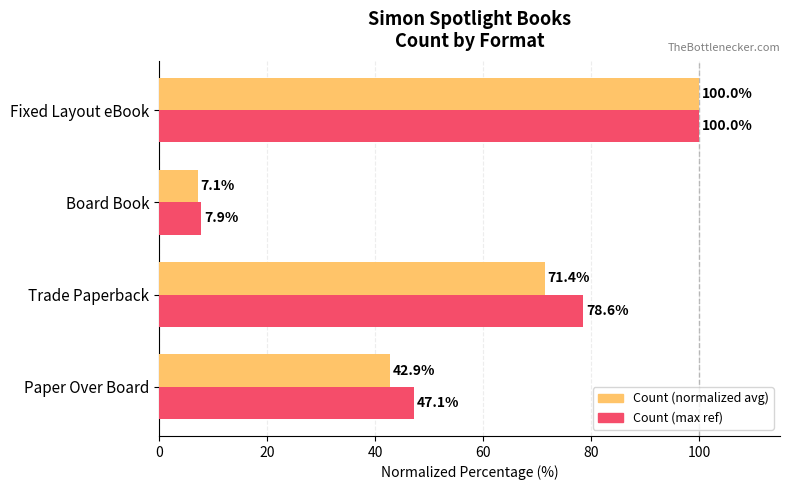

At which category is the sum across all series the highest?

Fixed Layout eBook